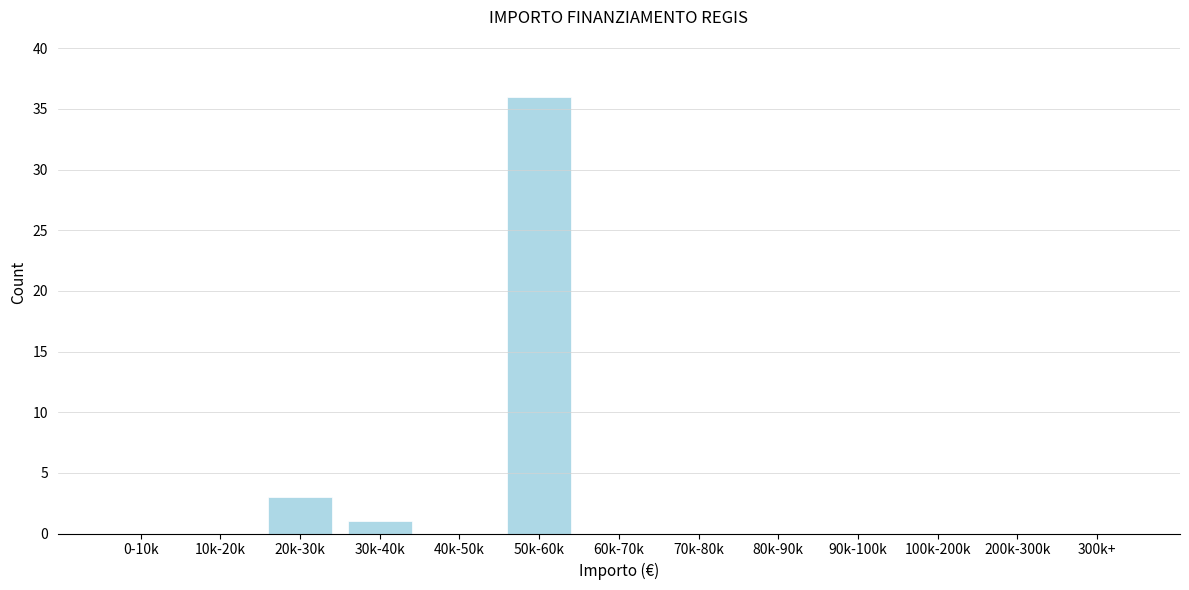

Reading right to left, what are all the values shown in this chart?

300k+=0	200k-300k=0	100k-200k=0	90k-100k=0	80k-90k=0	70k-80k=0	60k-70k=0	50k-60k=36	40k-50k=0	30k-40k=1	20k-30k=3	10k-20k=0	0-10k=0